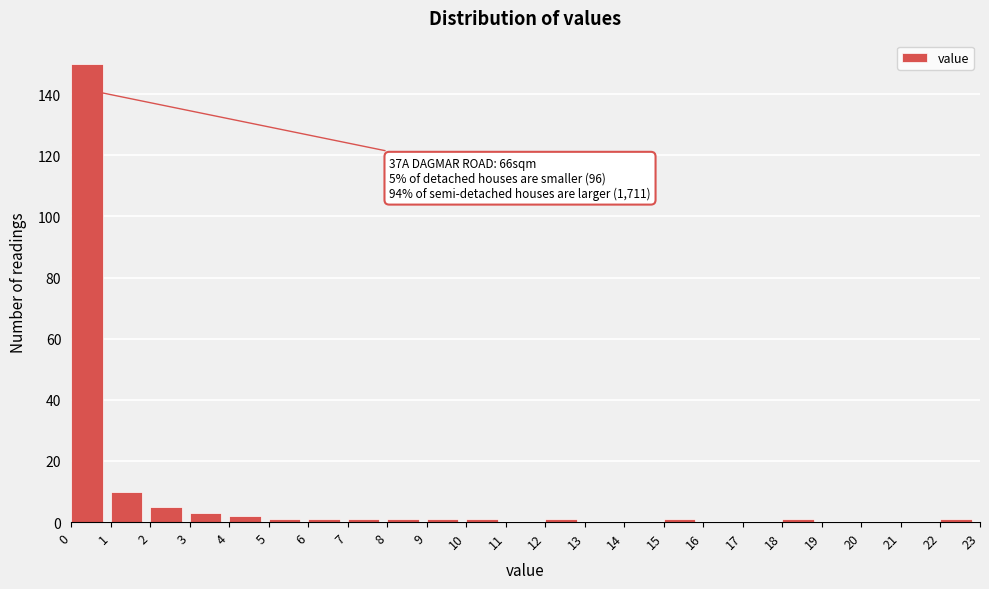

Which range on the x-axis has the tallest bar?

0 to 1